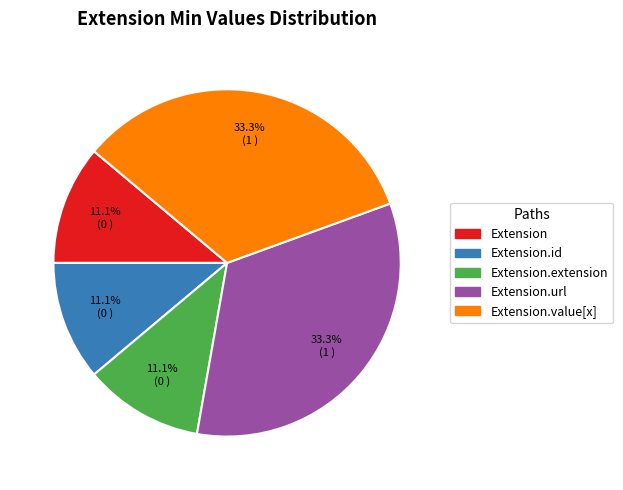

Does any single category account for the majority?

No